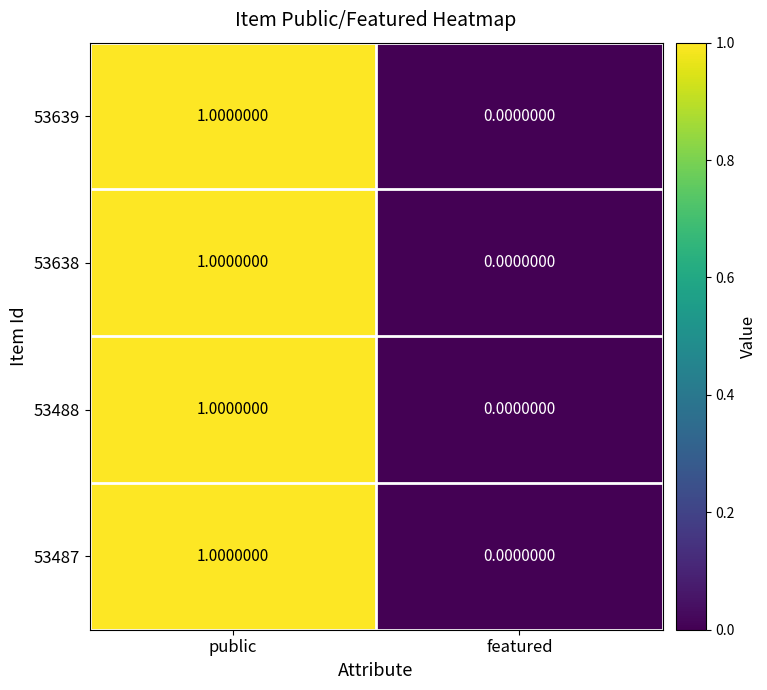

At which category is the sum across all series the highest?

public